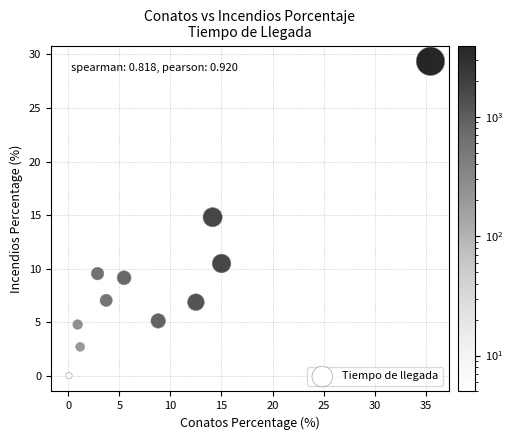

What Y value in the scatter plot is closest to 14?

14.8